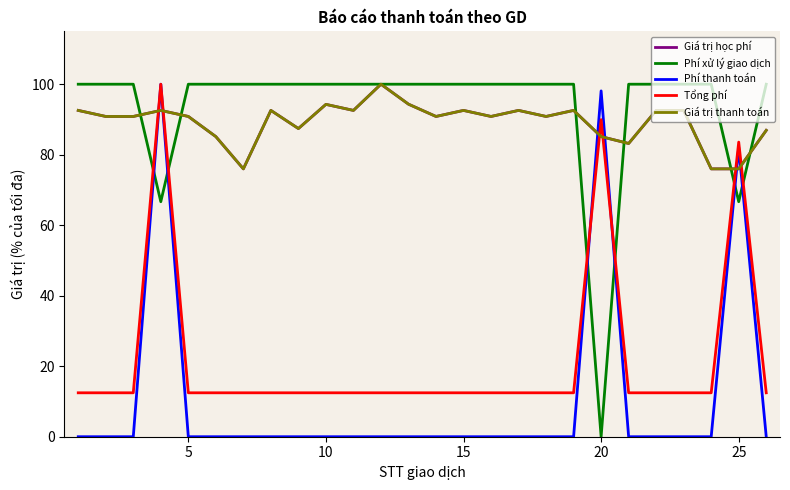

Does the chart display data point markers on the line(s)?

No